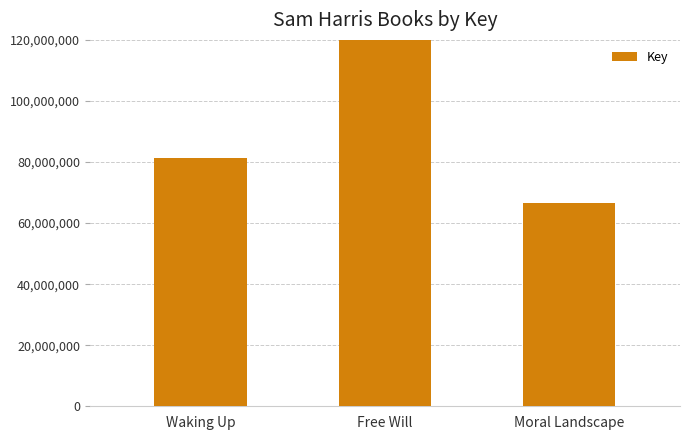

What is the maximum value shown in the chart?

403210370